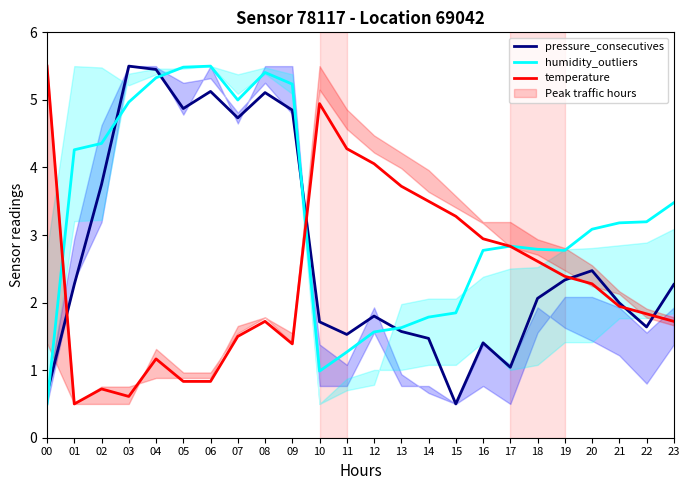

Between 03 and 19, which series saw the biggest shift?

pressure_consecutives